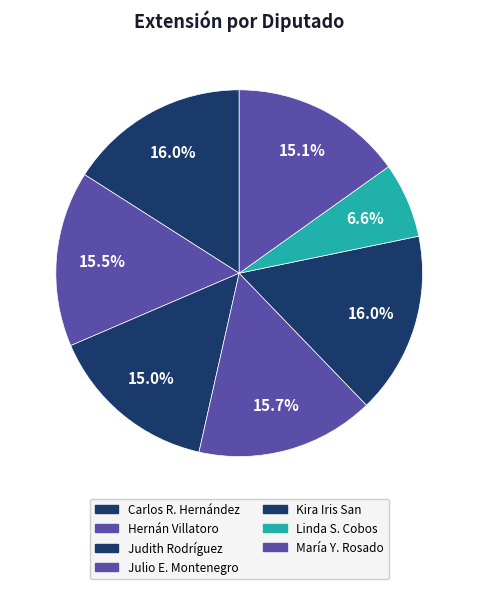

How many slices are in this pie chart?

7